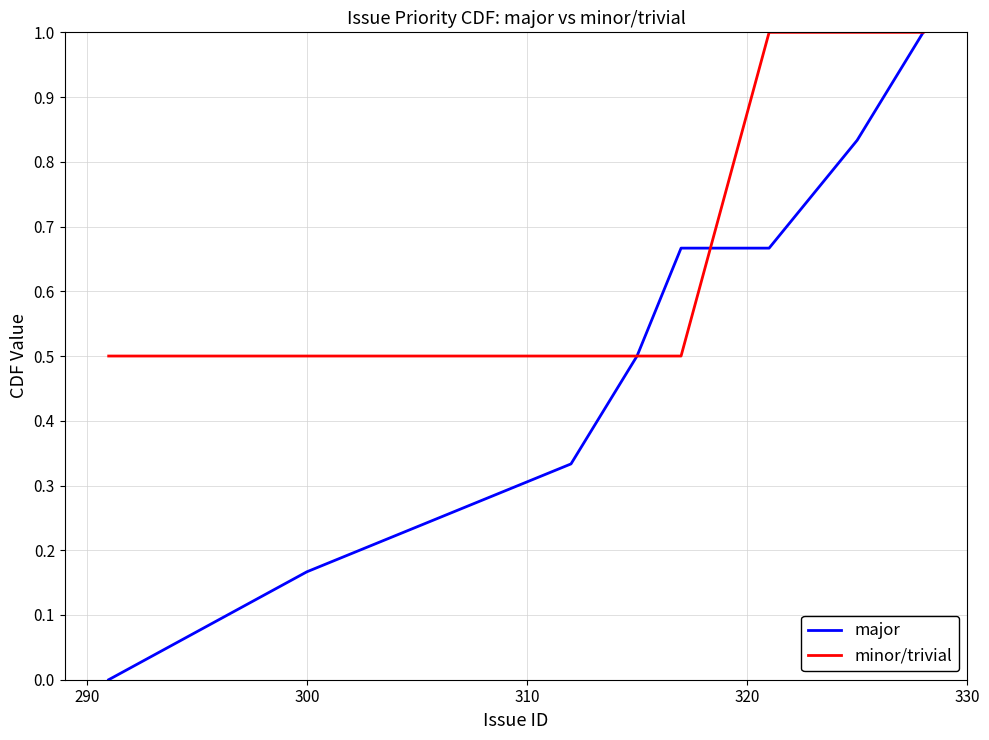

Rank the series by their average value, from lowest to highest.

major, minor/trivial